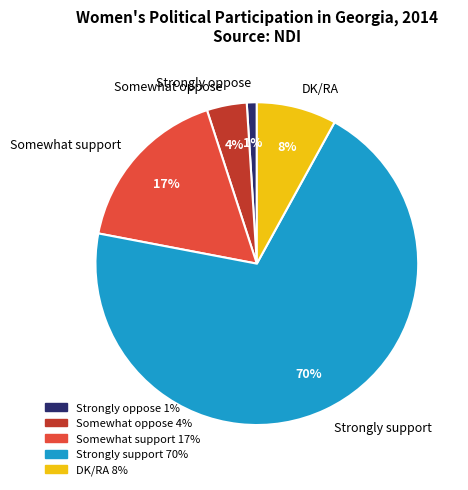

Is there a majority slice in this chart?

Yes